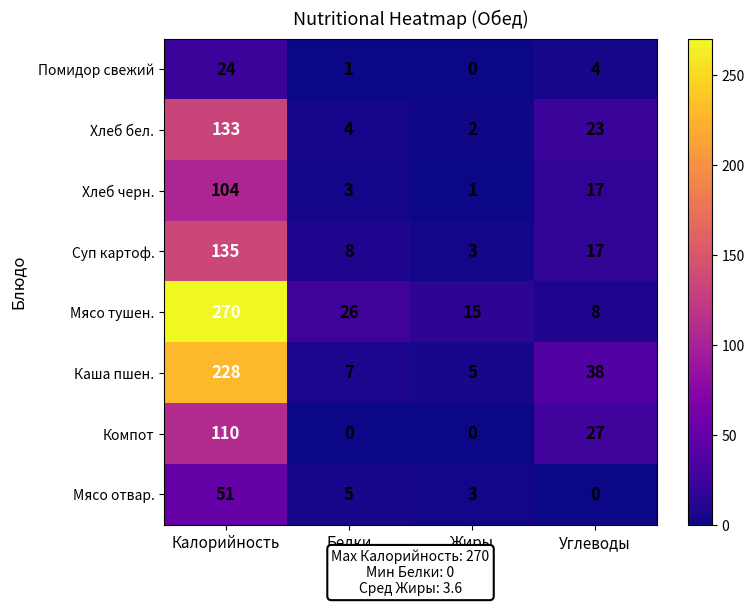

What is the difference between the maximum and minimum values in the Хлеб бел. series?

131